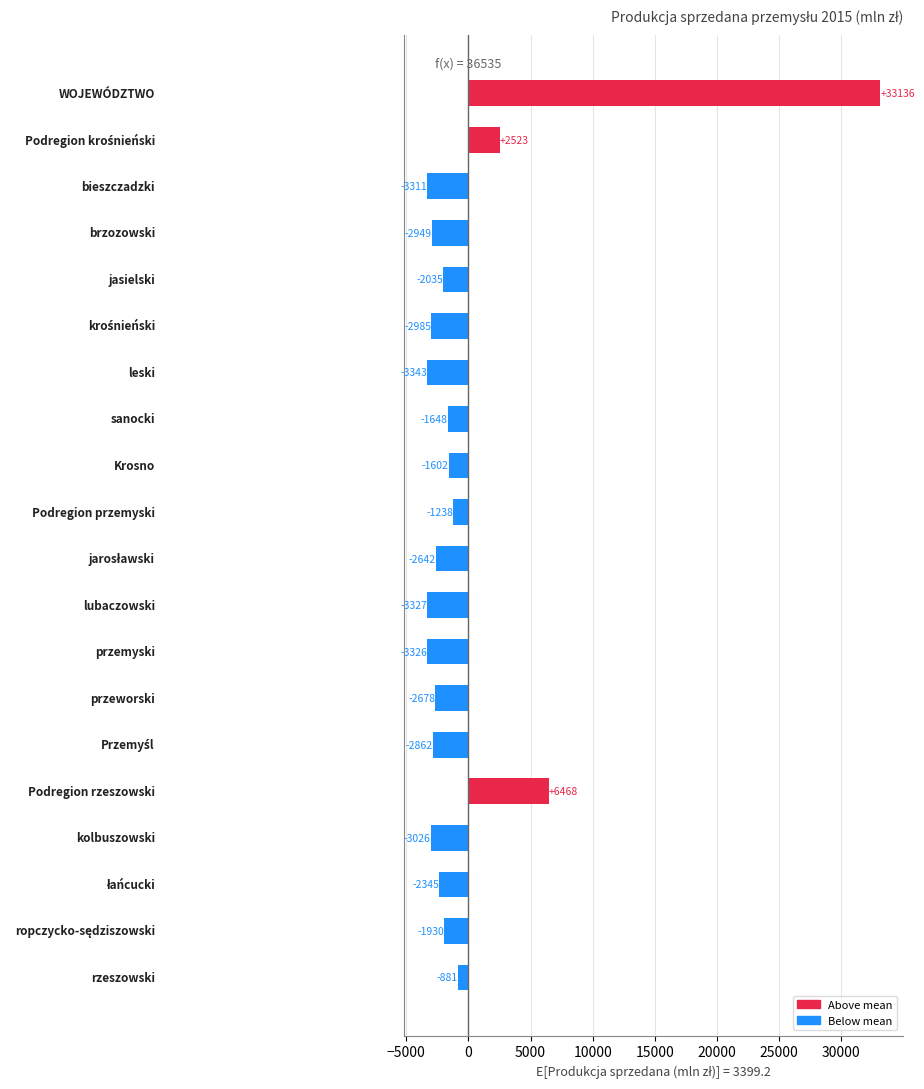

What is the maximum value shown in the chart?

33135.7